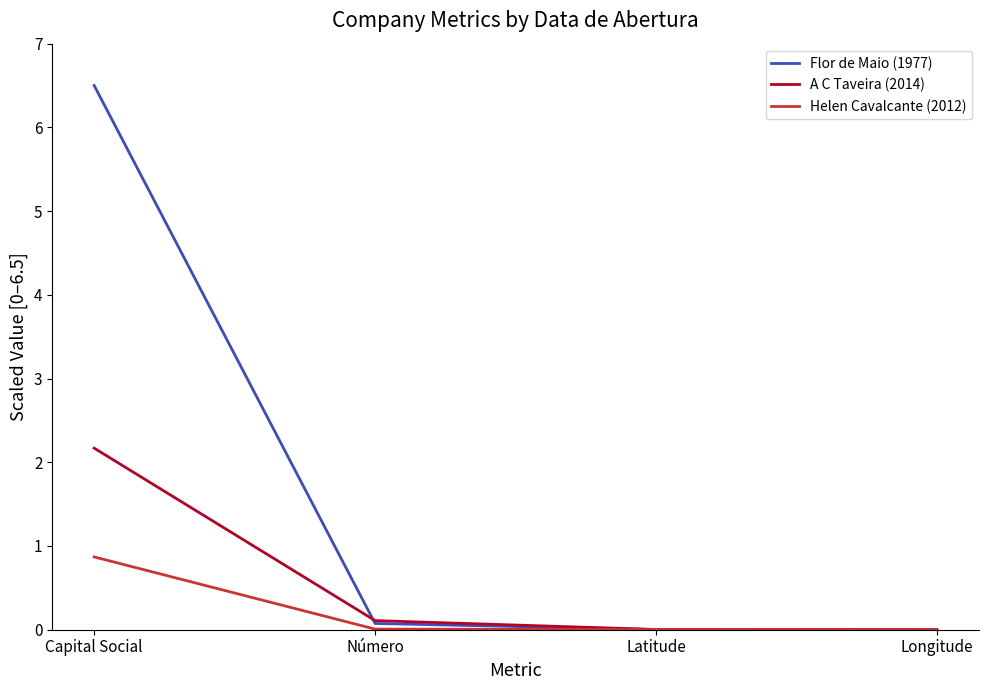

True or false: A C Taveira (2014) has a value of 0.0 at Latitude.

True